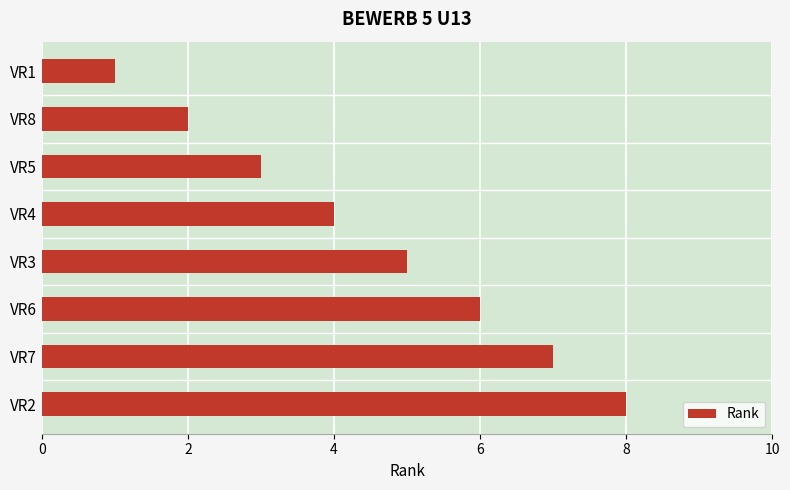

The chart shows a value of 2 at VR4. True or false?

False